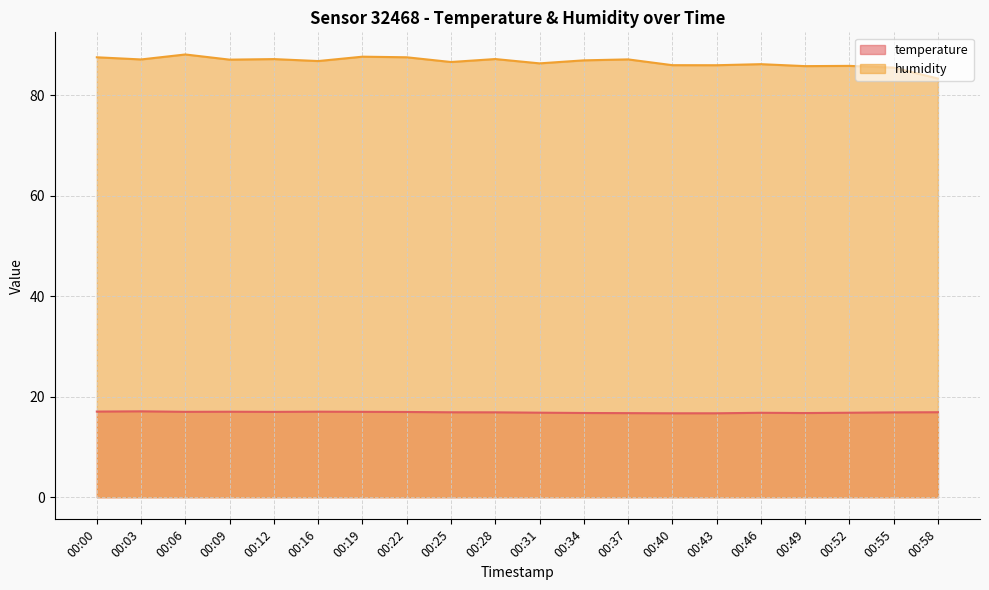

At which category does humidity reach its first local peak?

00:06